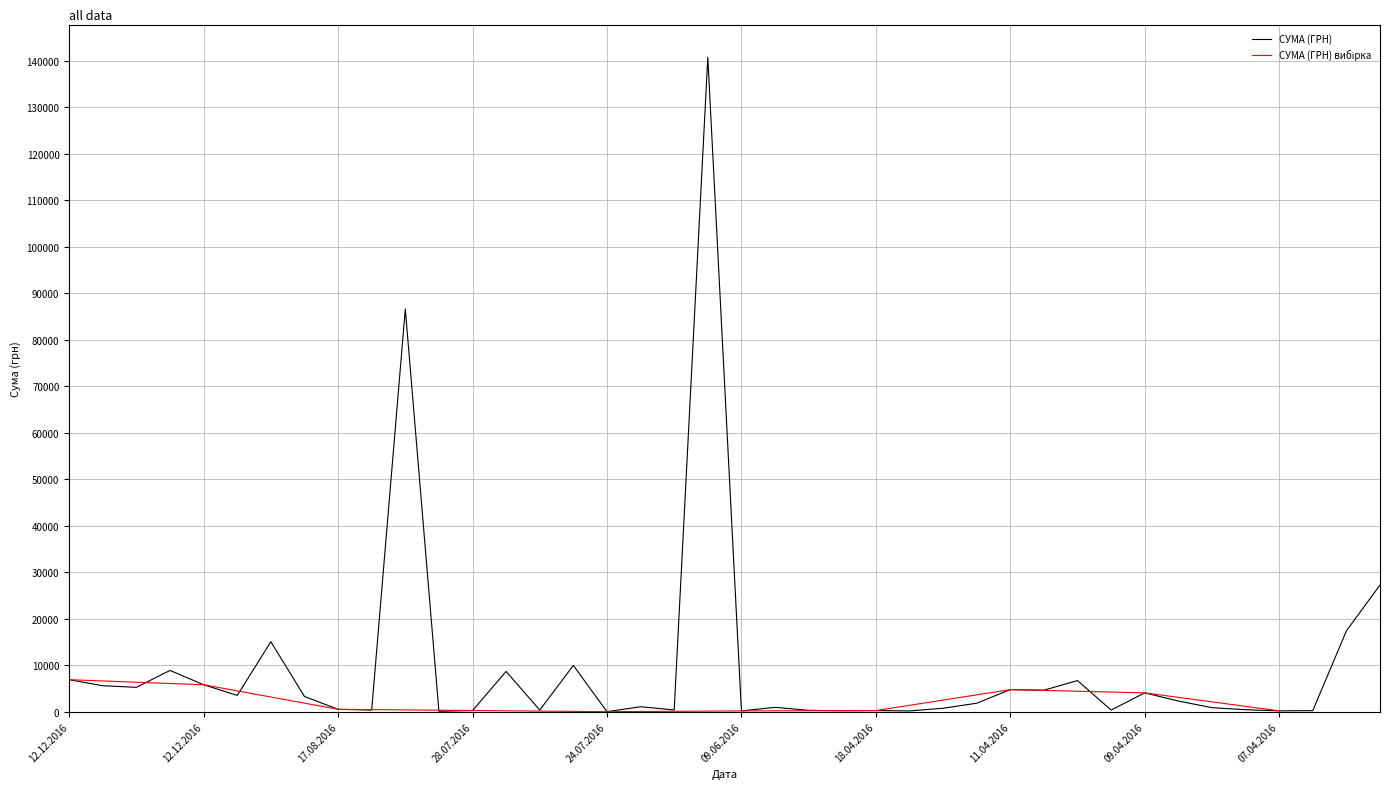

What is the label of the 31st point from the right?

09.08.2016